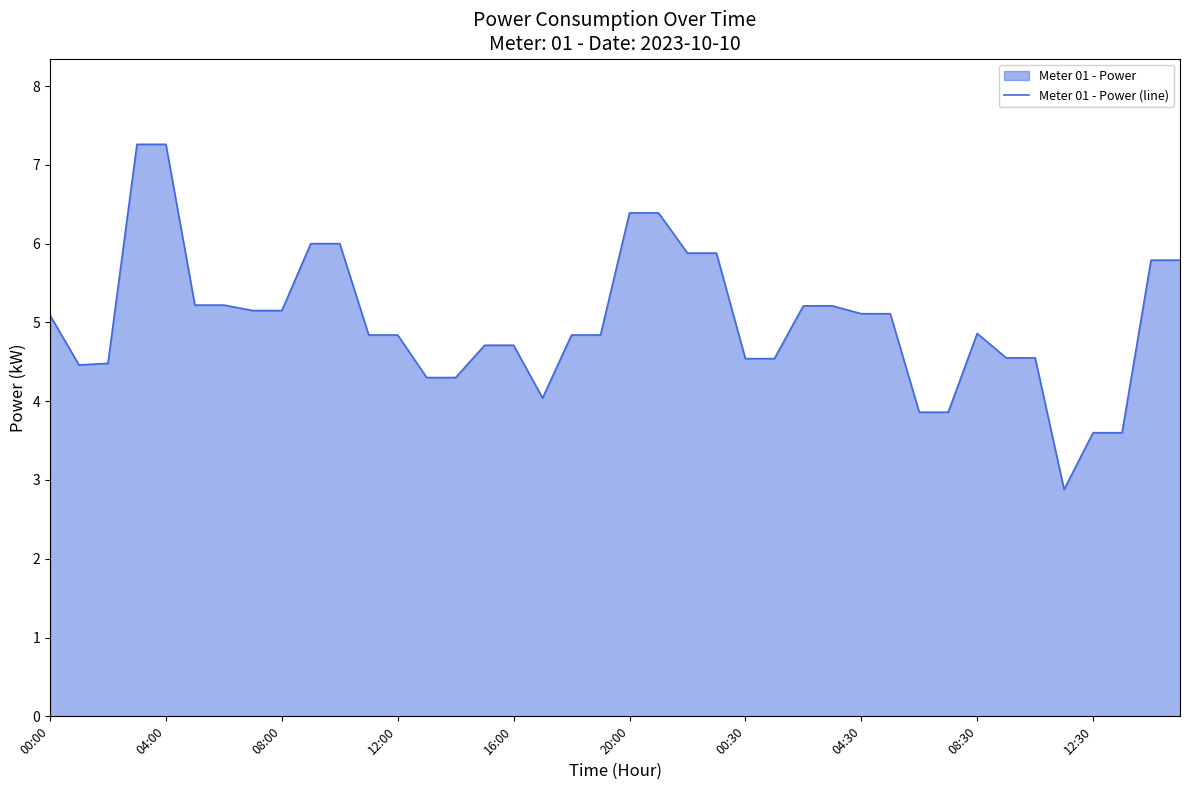

What is the maximum value shown in the chart?

7.3